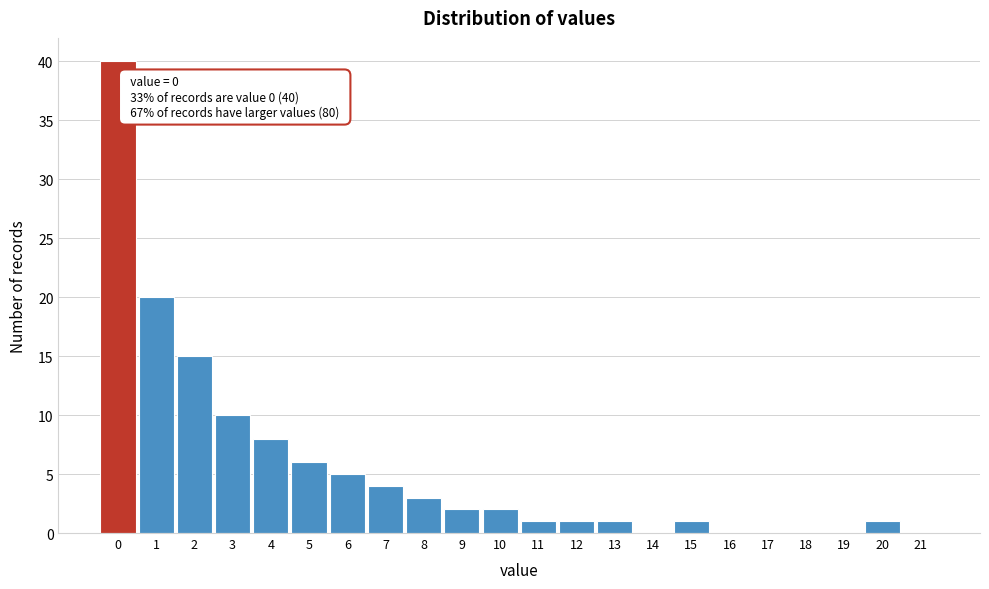

Which range on the x-axis has the tallest bar?

-0.5 to 0.5